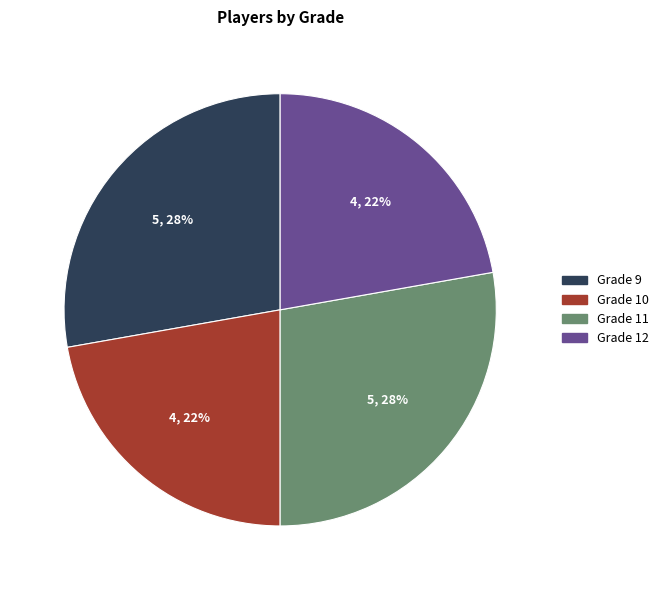

True or false: Grade 12 accounts for 15% of the total.

False